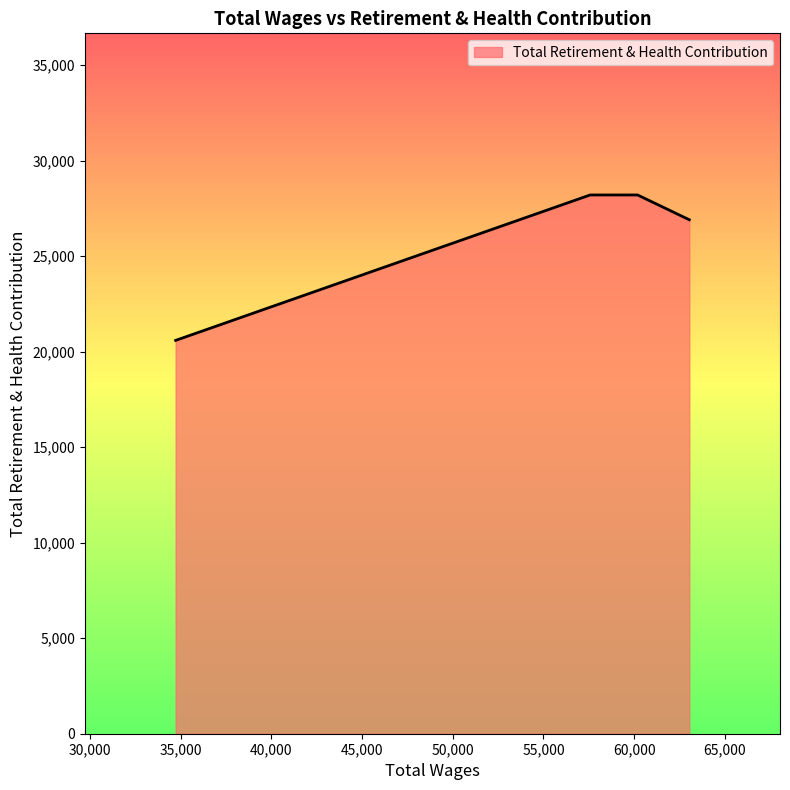

What is the maximum value shown in the chart?

28206